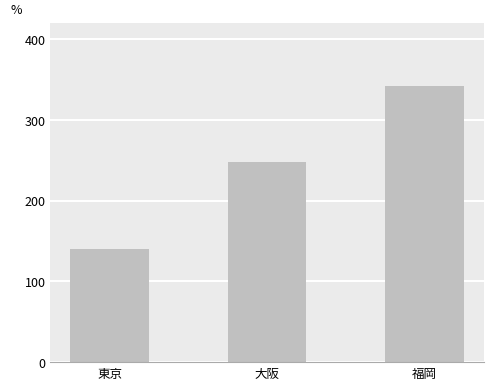

Rank the categories by value from highest to lowest.

福岡, 大阪, 東京